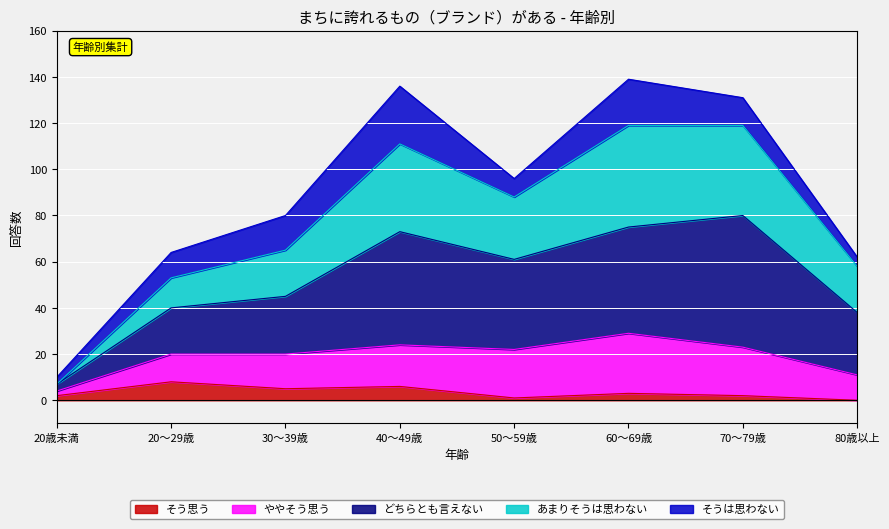

What is the label of the 3rd point from the right?

60～69歳